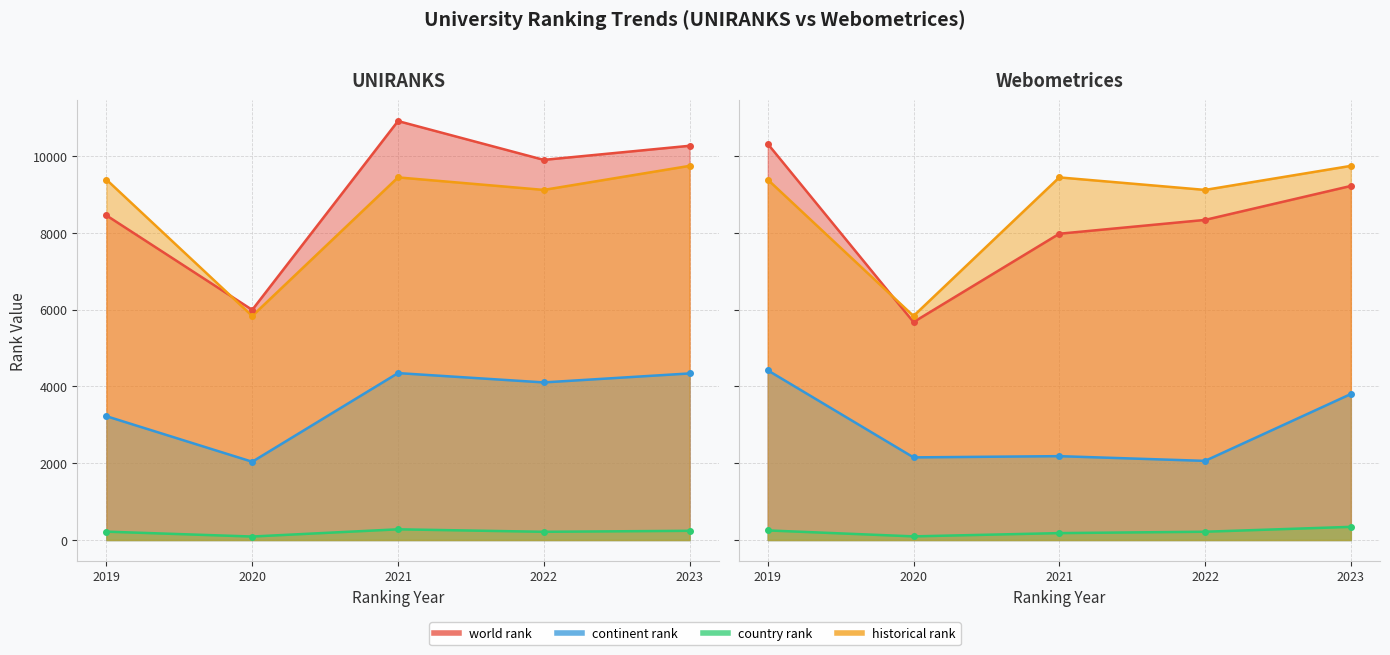

Where is historical rank nearest to the value 7788?

2022